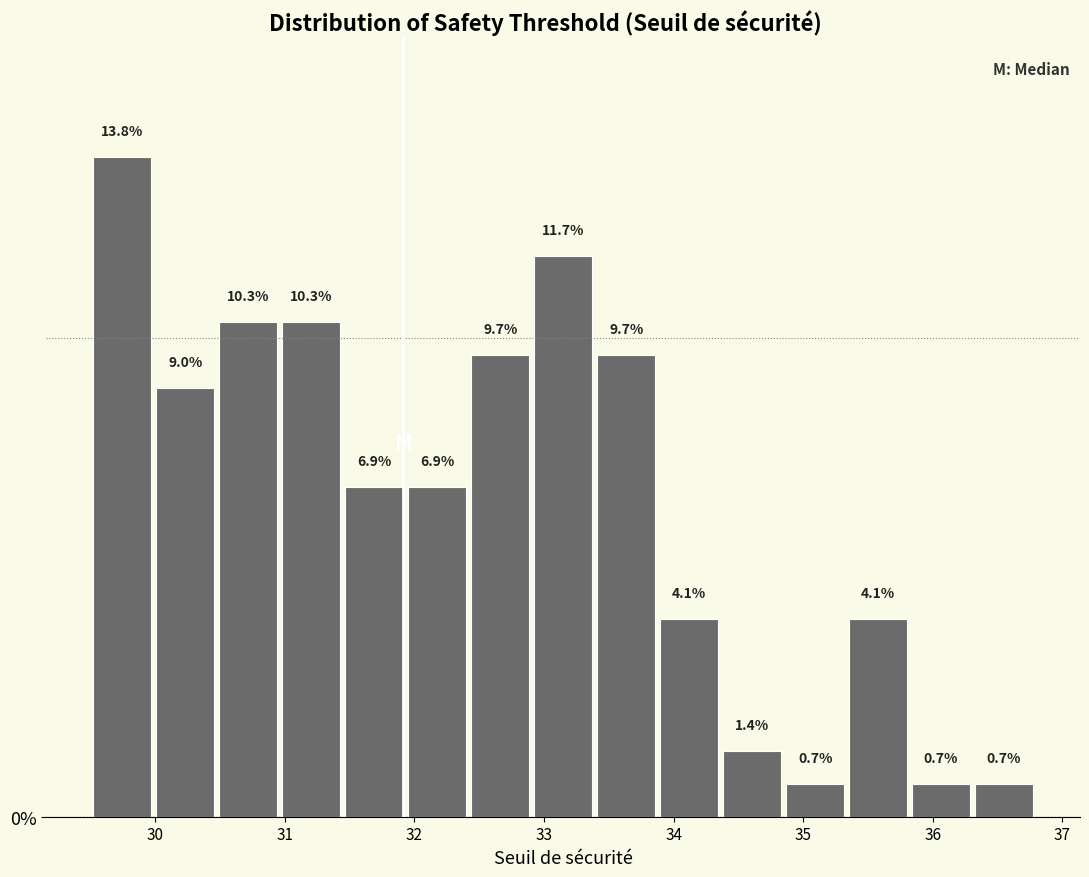

Reading left to right, list every bar in this chart as the range it spans on the x-axis followed by its height. The bar edges are not printed on the chart, so give them approximately, as read against the axis.

29.5 to 30.0: 13.8
30.0 to 30.5: 9.0
30.5 to 31.0: 10.3
31.0 to 31.4: 10.3
31.4 to 31.9: 6.9
31.9 to 32.4: 6.9
32.4 to 32.9: 9.7
32.9 to 33.4: 11.7
33.4 to 33.9: 9.7
33.9 to 34.4: 4.1
34.4 to 34.8: 1.4
34.8 to 35.3: 0.7
35.3 to 35.8: 4.1
35.8 to 36.3: 0.7
36.3 to 36.8: 0.7